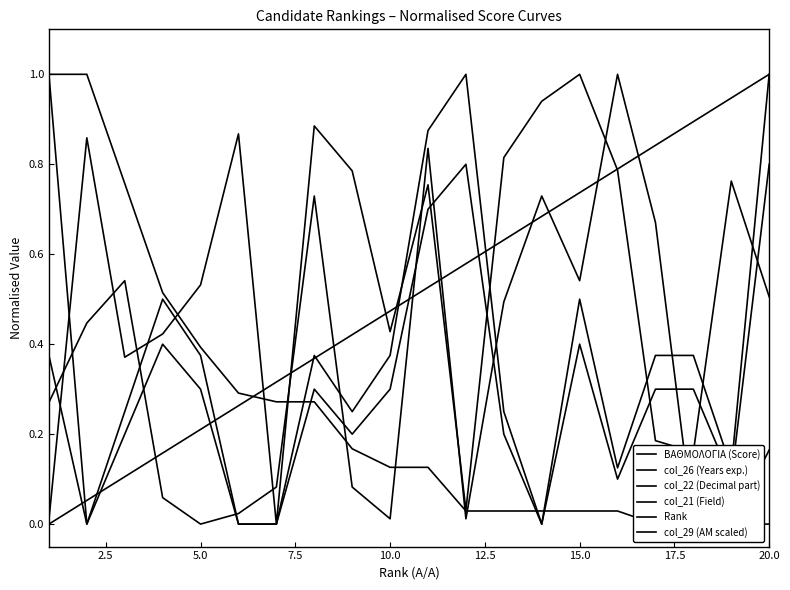

Which series has the widest spread of values?

ΒΑΘΜΟΛΟΓΙΑ (Score)